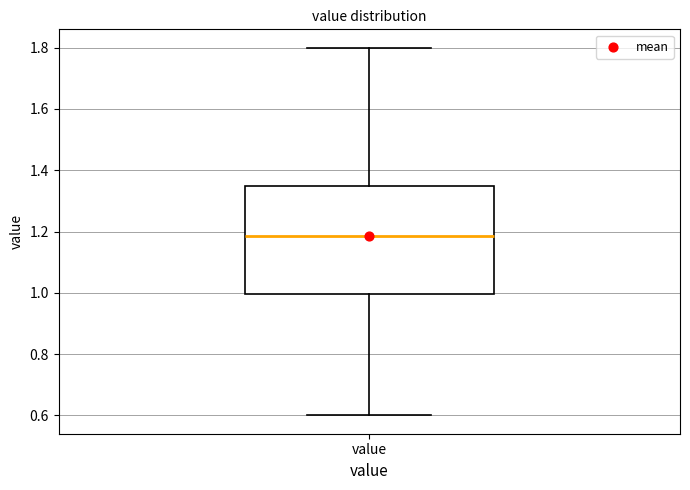

Read this box plot against the y-axis: the position of the median line, the range covered by the box, and the ends of both whiskers. The values are not printed on the chart, so give them approximately, as read against the axis.

median 1.18, box 1.00 to 1.36, whiskers 0.60 to 1.80